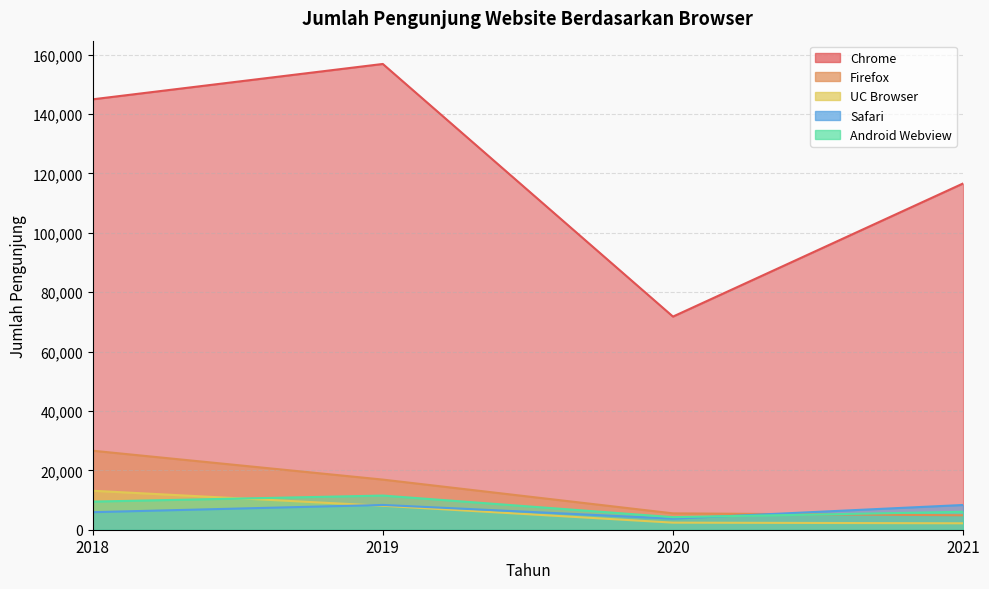

At how many categories does at least one series exceed 138444?

2